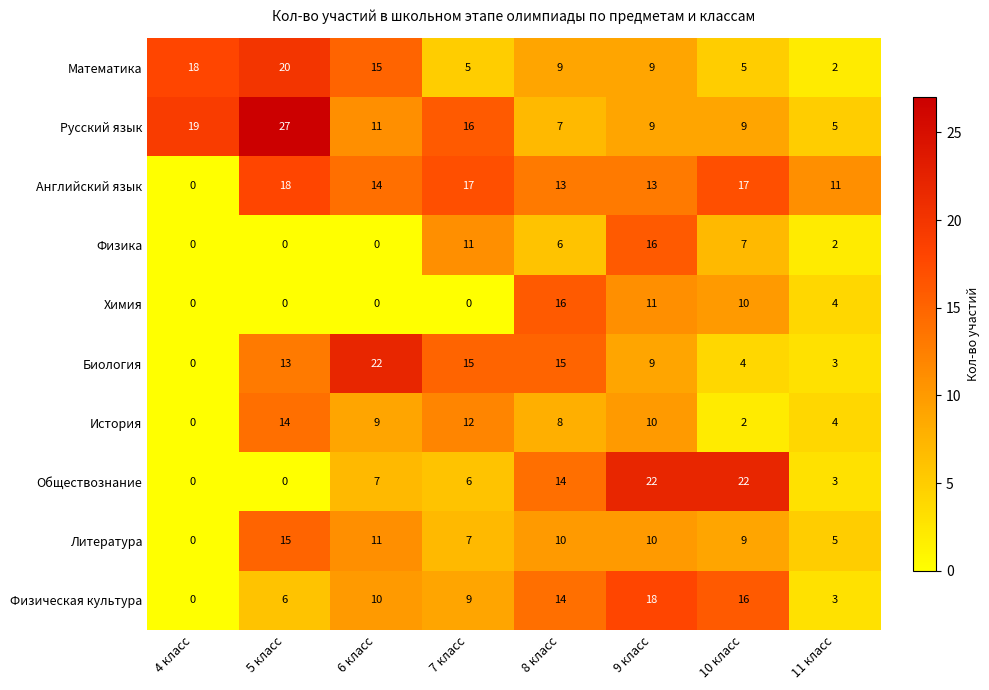

At which label is История closest to 7?

8 класс